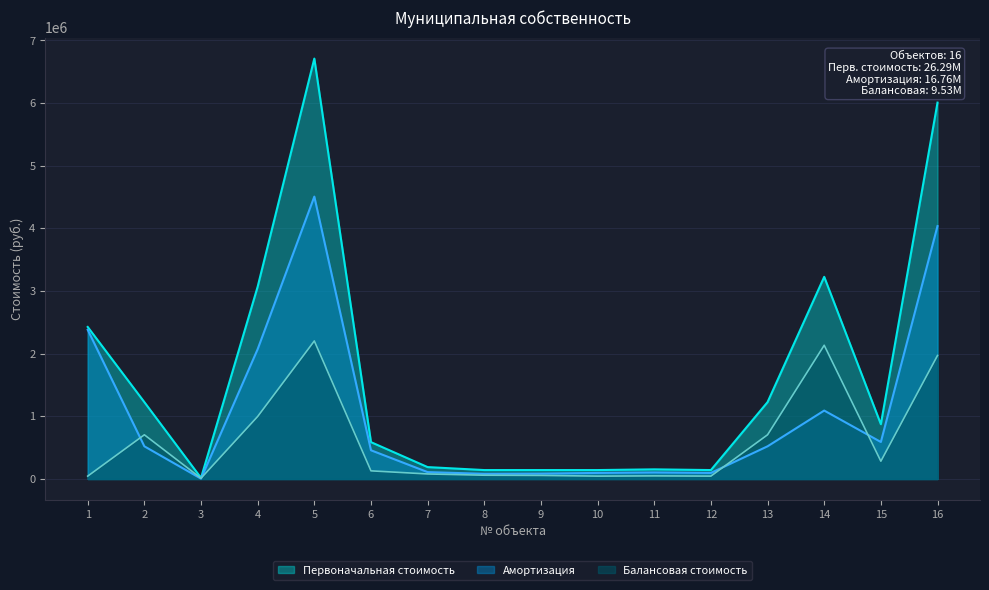

What is the difference between the highest and lowest values at 8?

82267.9